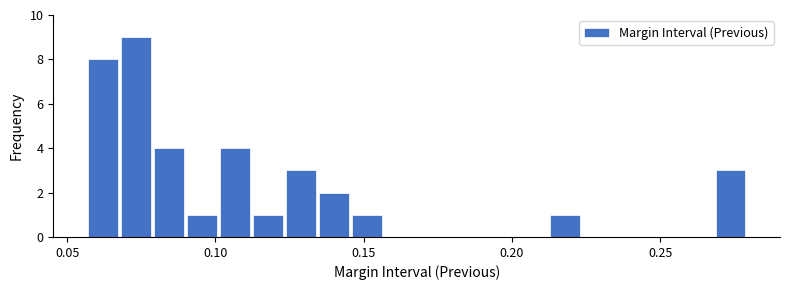

Around what value on the x-axis is the tallest bar? Give the approximate position of its centre, as read against the axis.

0.075